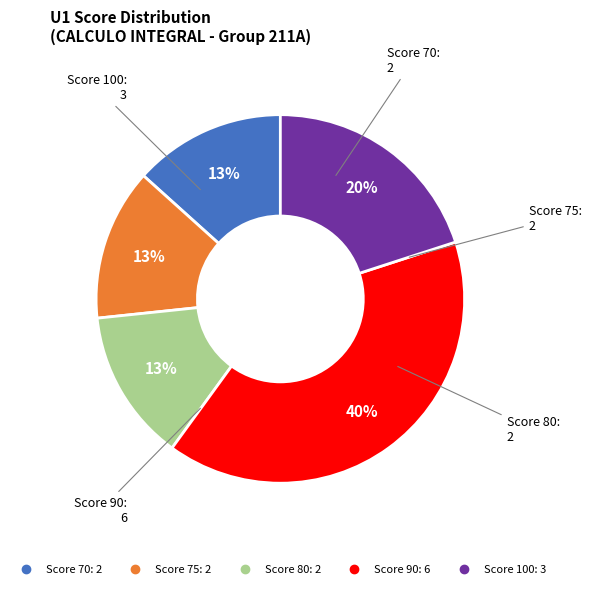

Count the number of slices in the pie.

5